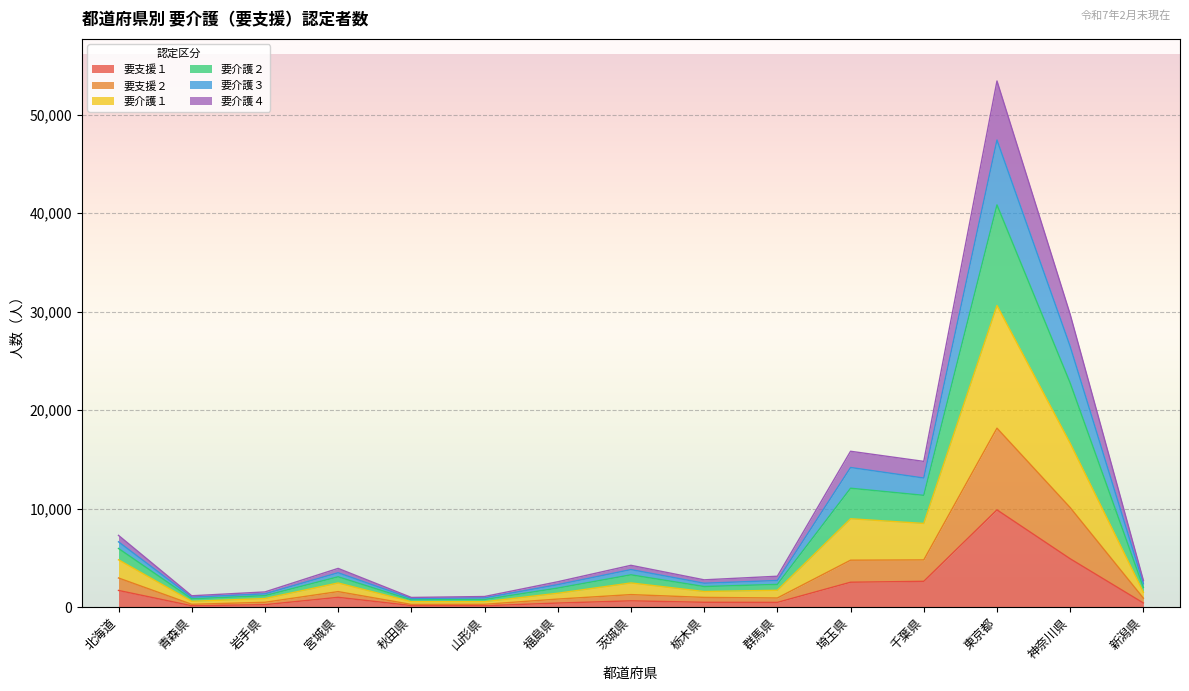

At which label does 要支援１ reach its peak?

東京都